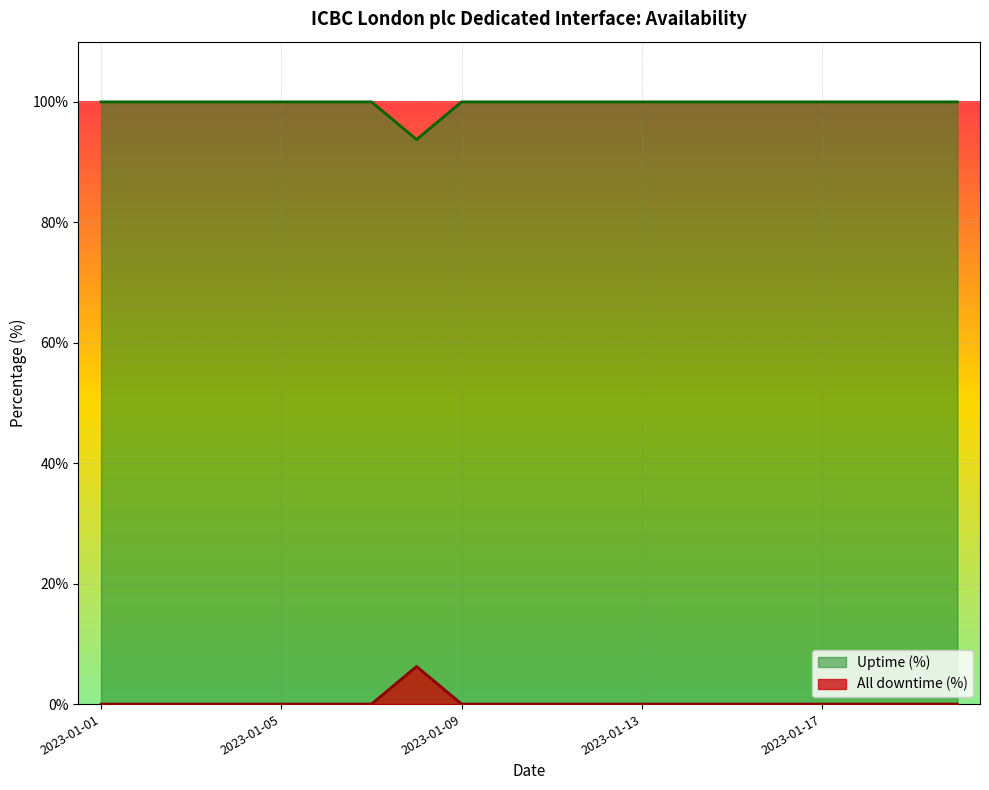

True or false: Uptime (%) and All downtime (%) cross at least once.

False